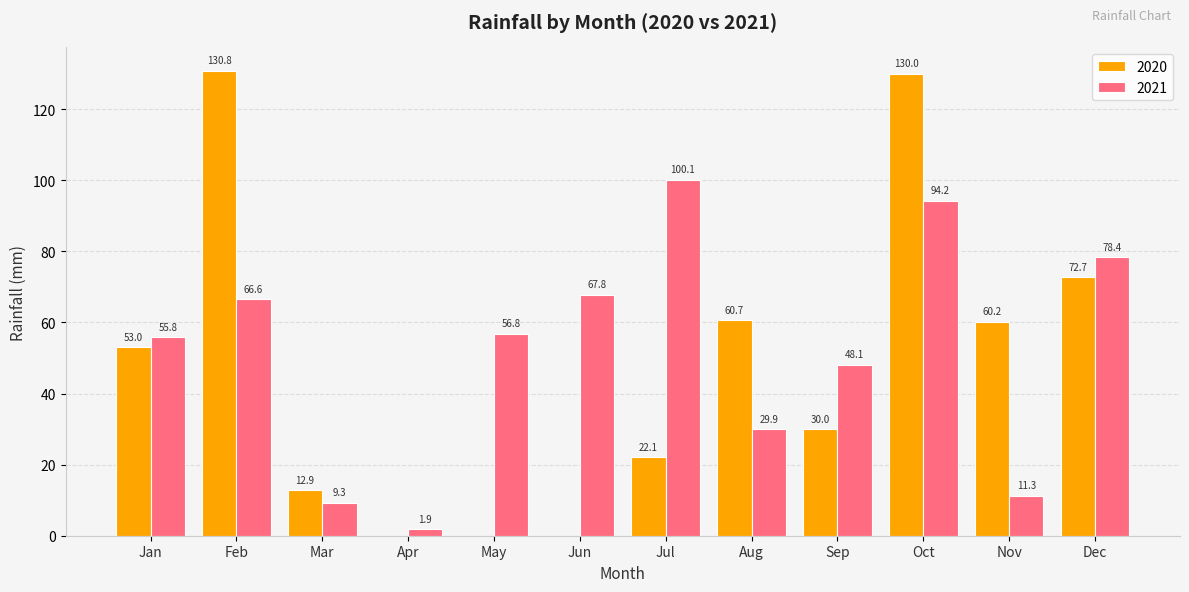

Which series changed the most between Feb and Oct?

2021